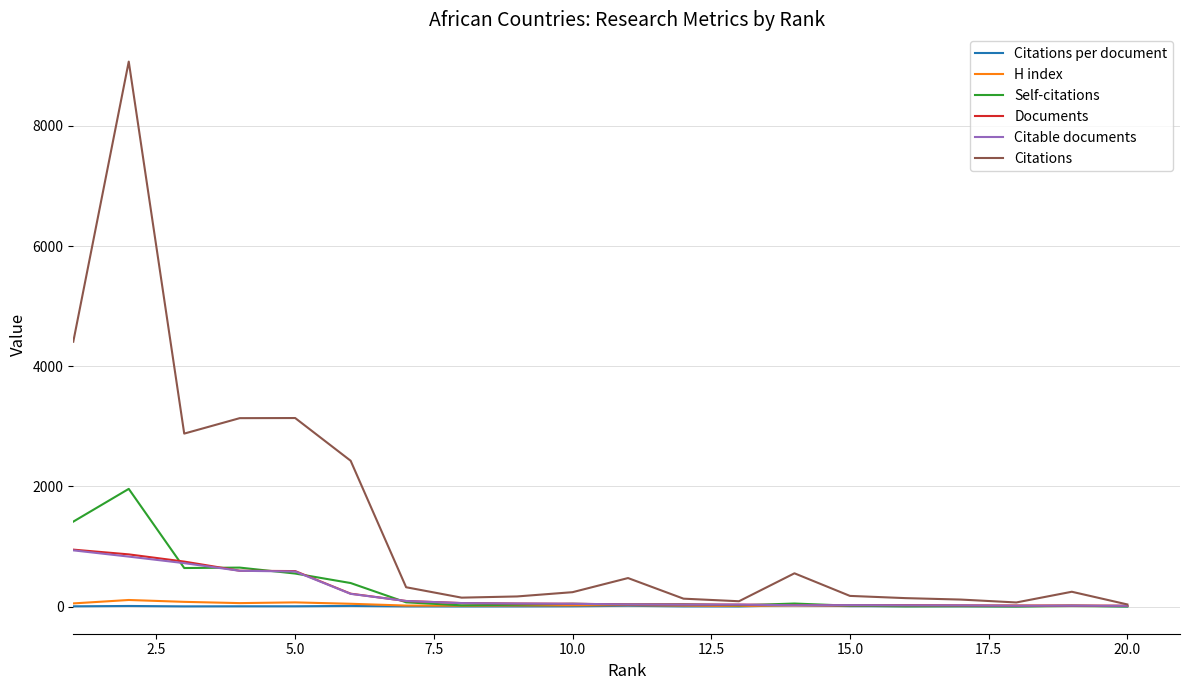

Which series has the widest spread of values?

Citations